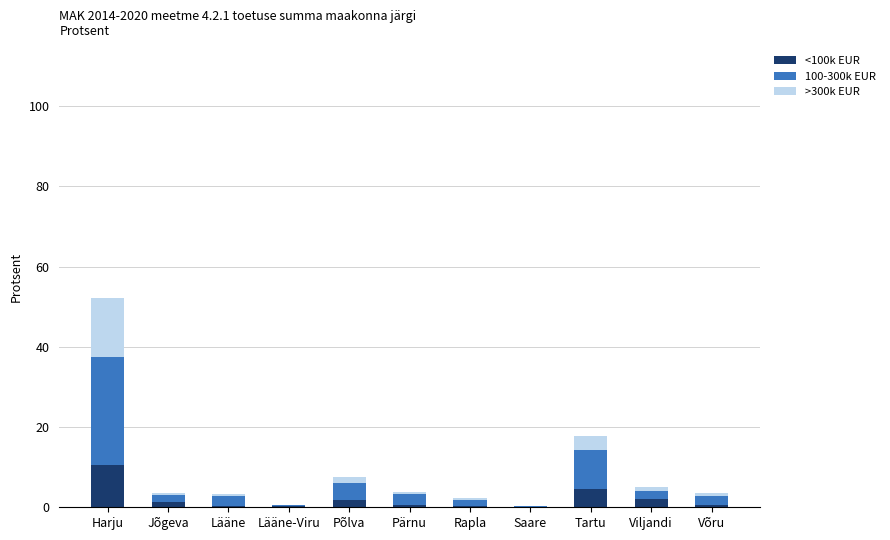

At which label does <100k EUR reach its peak?

Harju